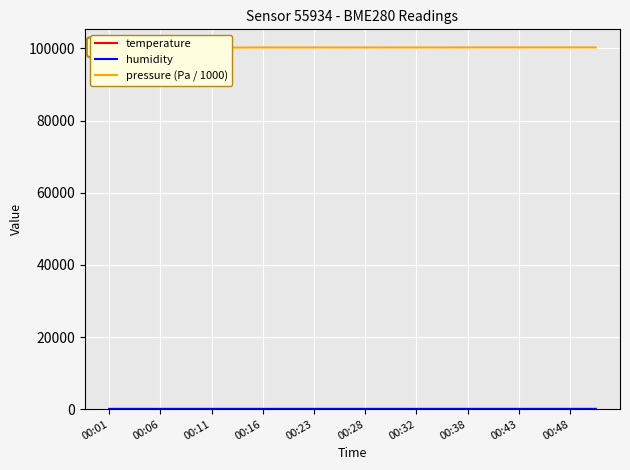

How many categories are shown in the chart?

20